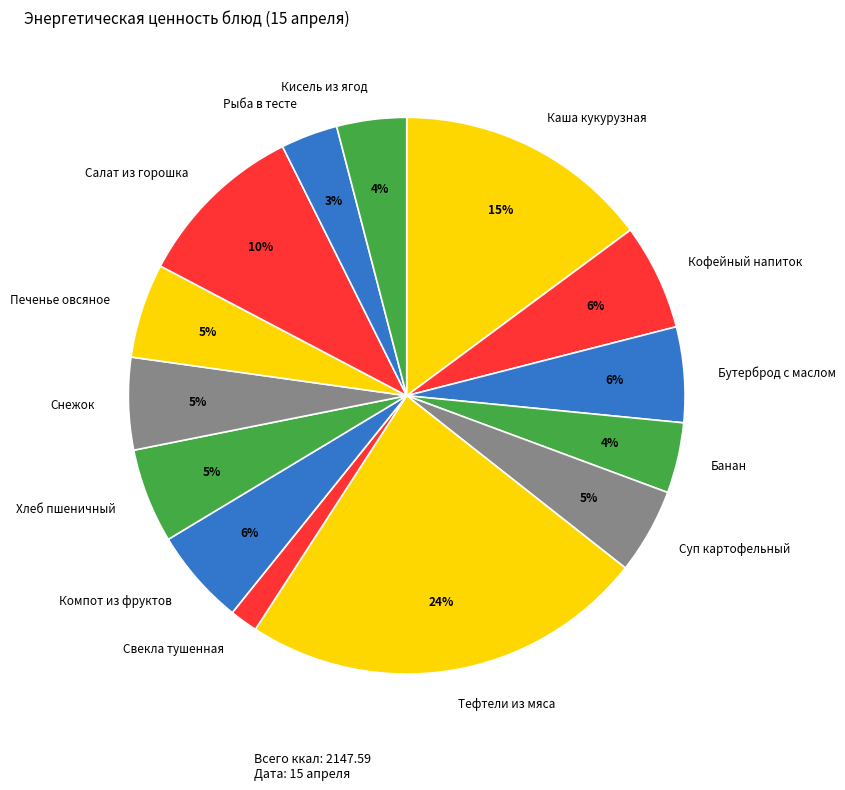

The Свекла тушенная slice represents 2% of the pie. True or false?

True